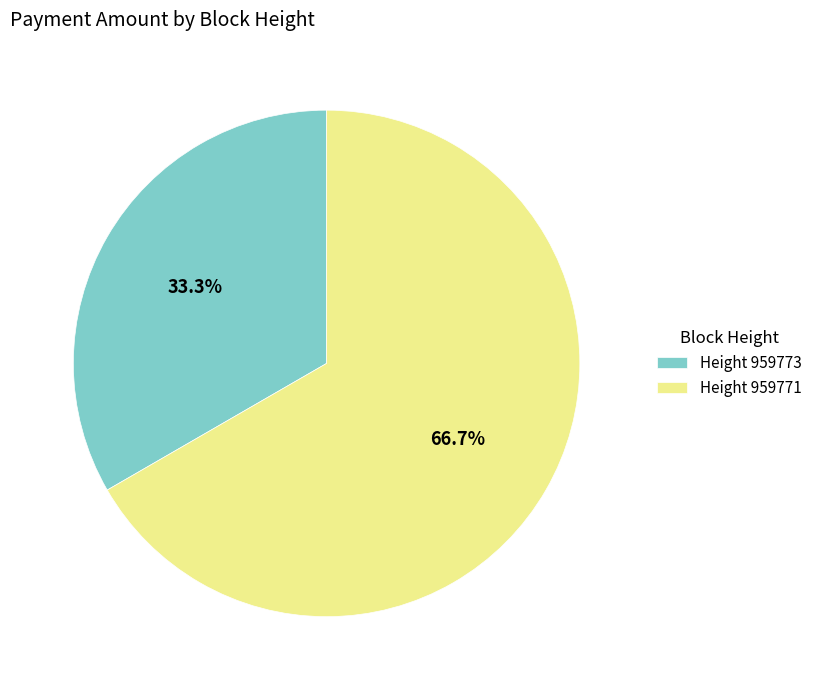

How much of the chart is everything except Height 959773?

66.7%